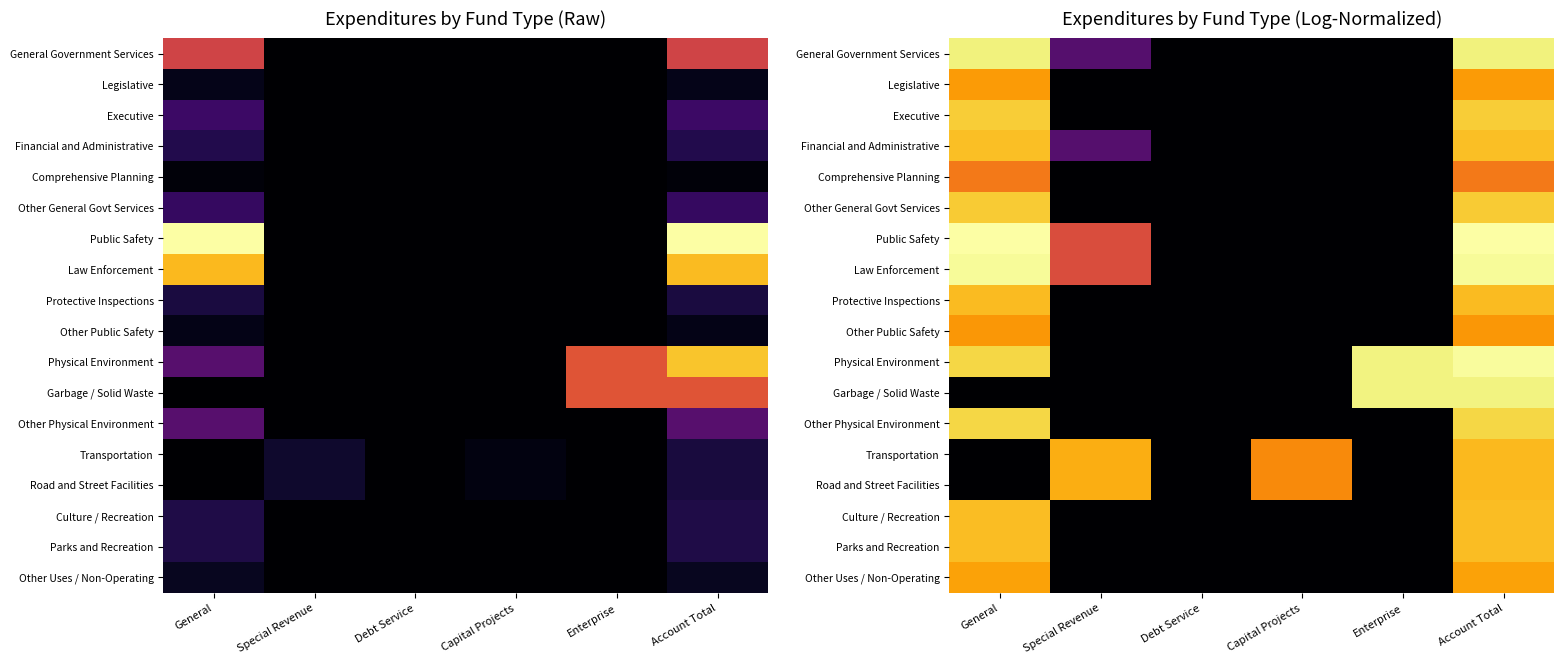

Which series has the widest spread of values?

Public Safety